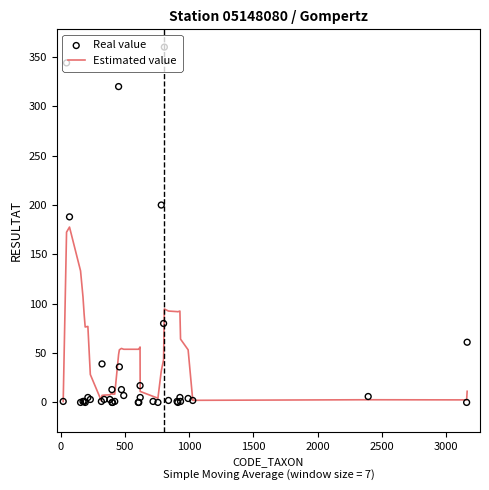

Which series contains the highest Y value?

Real value